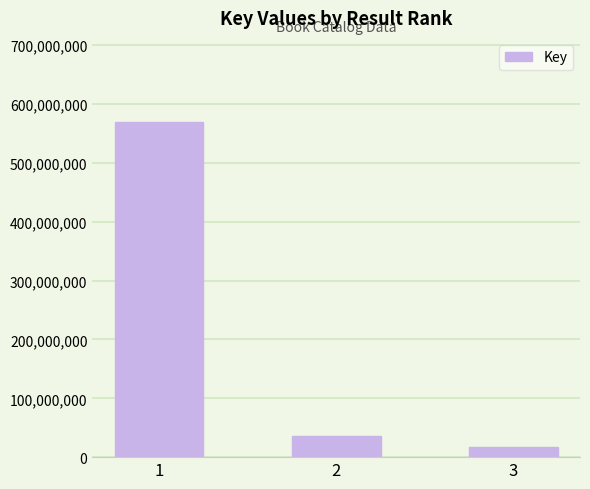

At which label is the value closest to 293524573?

2